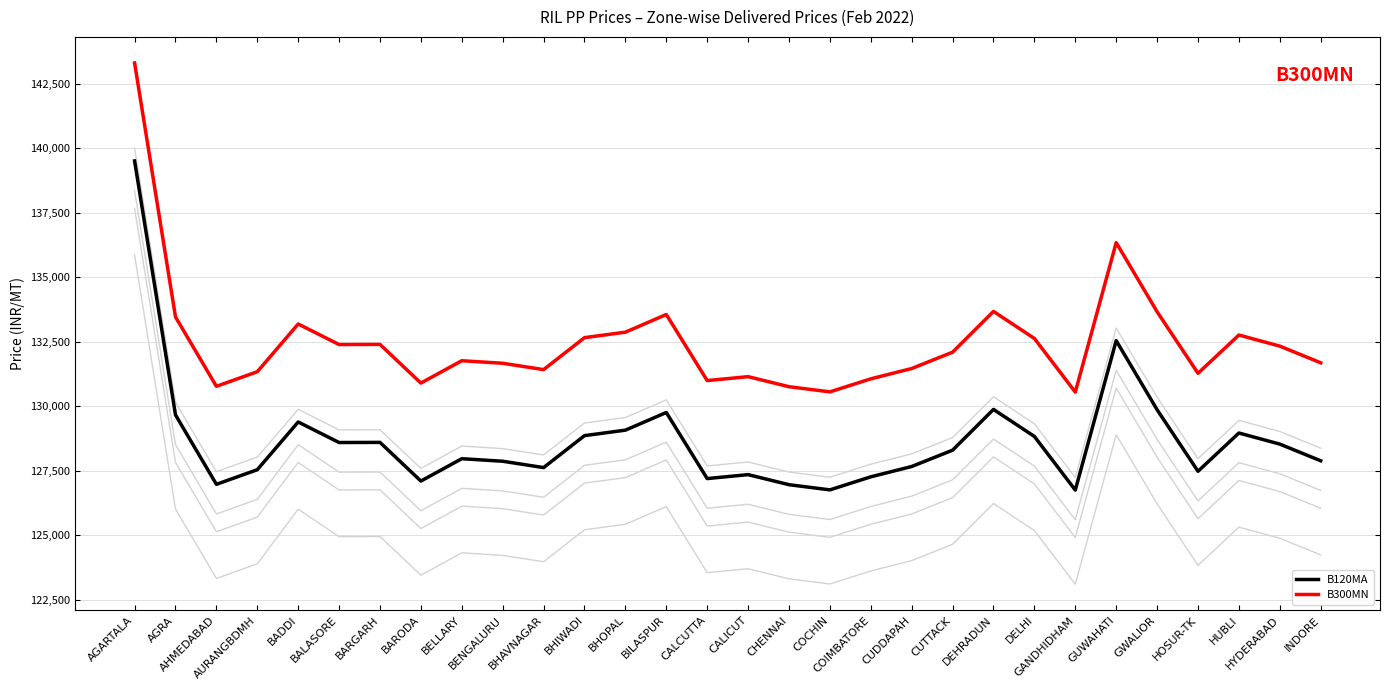

How many lines are shown in the chart?

6